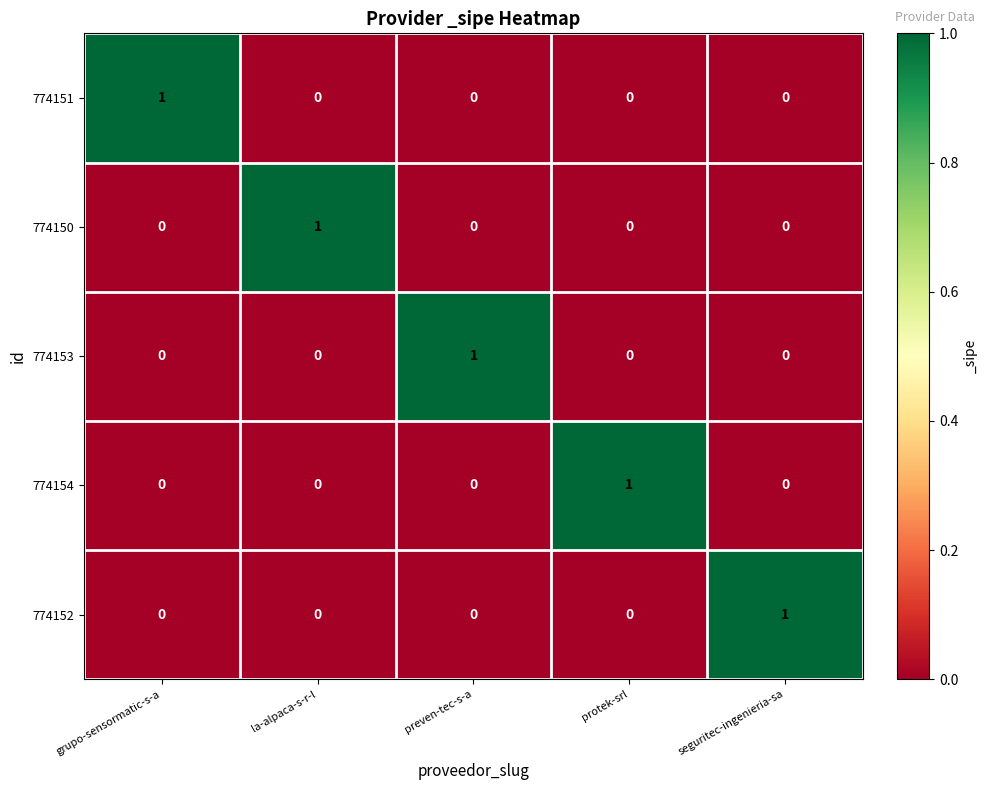

The 774153 series shows 0 at seguritec-ingenieria-sa. True or false?

True